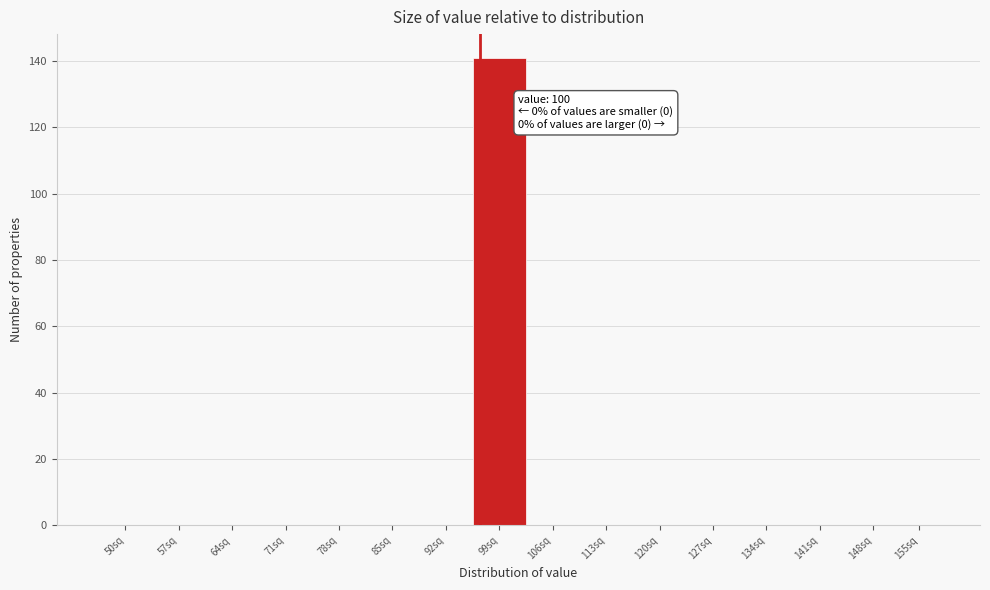

Reading left to right, list all the values displayed in this chart.

50sq=0	57sq=0	64sq=0	71sq=0	78sq=0	85sq=0	92sq=0	99sq=141	106sq=0	113sq=0	120sq=0	127sq=0	134sq=0	141sq=0	148sq=0	155sq=0